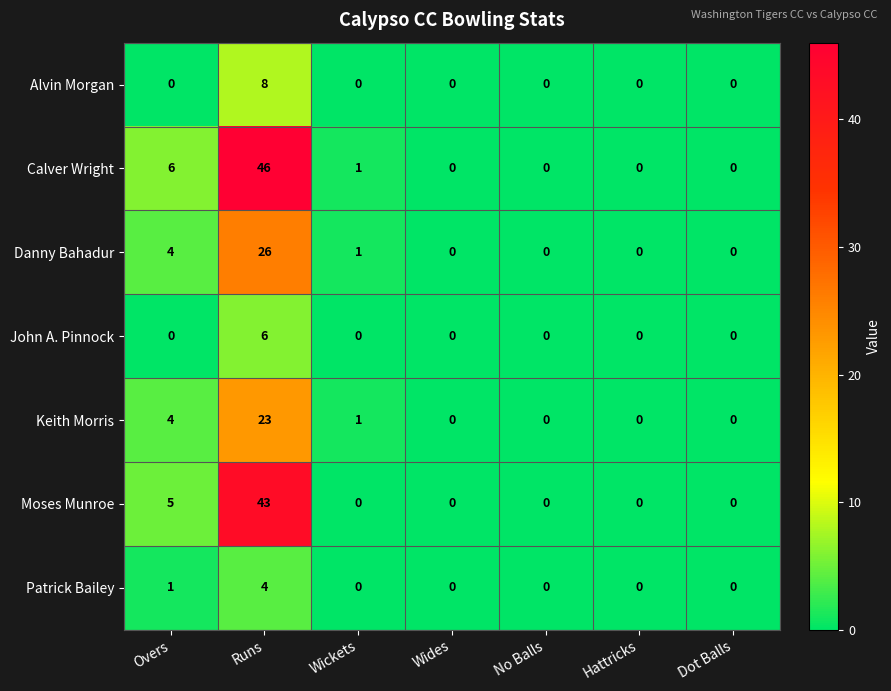

Read the Danny Bahadur value at Runs.

26